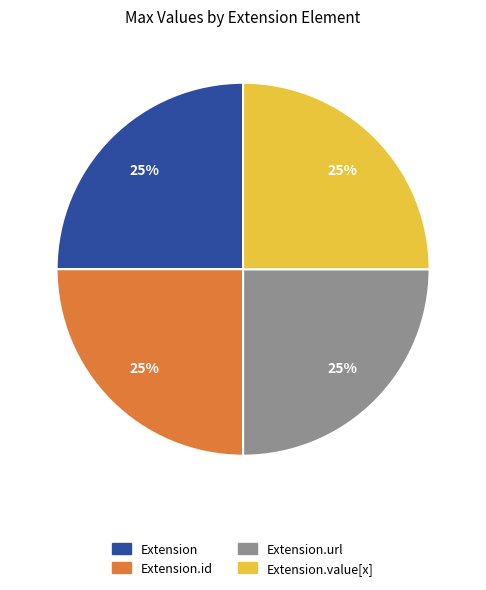

To the nearest percent, what is the average slice percentage?

25%